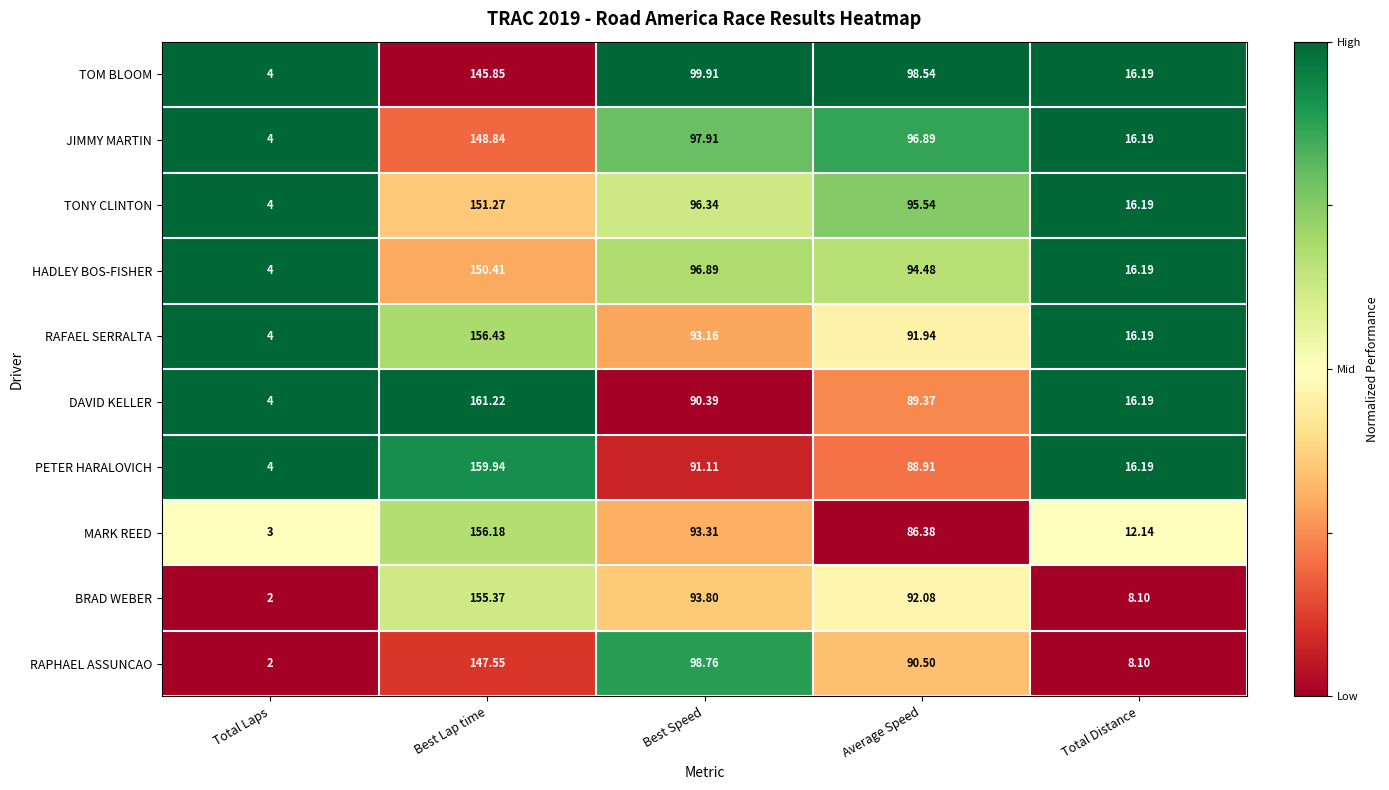

List the labels in order of RAPHAEL ASSUNCAO value, smallest first.

Total Laps, Total Distance, Average Speed, Best Speed, Best Lap time